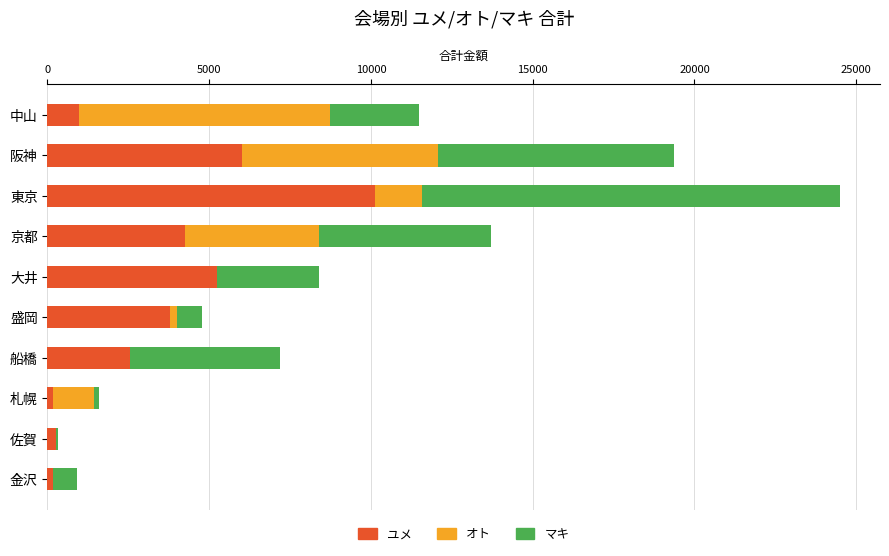

Count the number of categories in the chart.

10